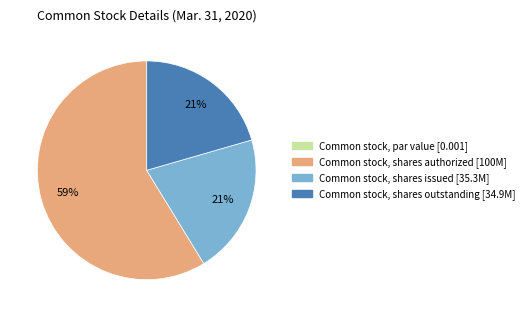

To the nearest percent, what is the average slice percentage?

25%